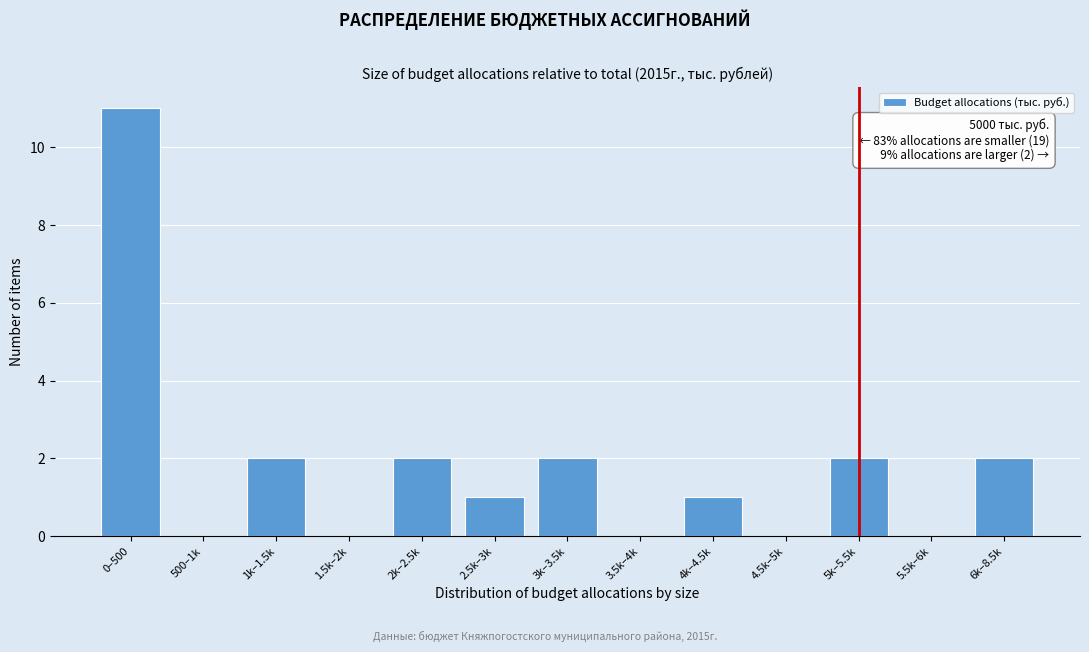

Reading right to left, extract all data points from this chart.

6k–8.5k=2	5.5k–6k=0	5k–5.5k=2	4.5k–5k=0	4k–4.5k=1	3.5k–4k=0	3k–3.5k=2	2.5k–3k=1	2k–2.5k=2	1.5k–2k=0	1k–1.5k=2	500–1k=0	0–500=11